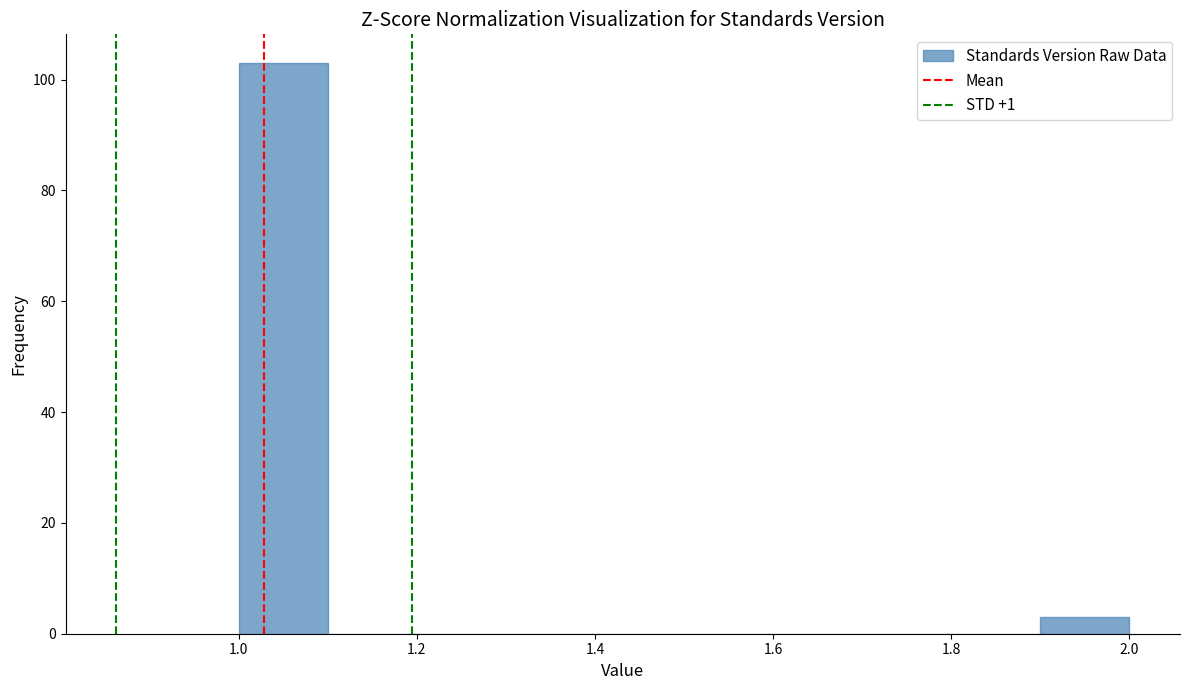

Reading left to right, transcribe this chart: for each bar, give the range it covers on the x-axis and its height. The values are not printed on the chart, so give them approximately, as read against the axis.

1.0 to 1.1: 104
1.1 to 1.2: 0
1.2 to 1.3: 0
1.3 to 1.4: 0
1.4 to 1.5: 0
1.5 to 1.6: 0
1.6 to 1.7: 0
1.7 to 1.8: 0
1.8 to 1.9: 0
1.9 to 2.0: 4